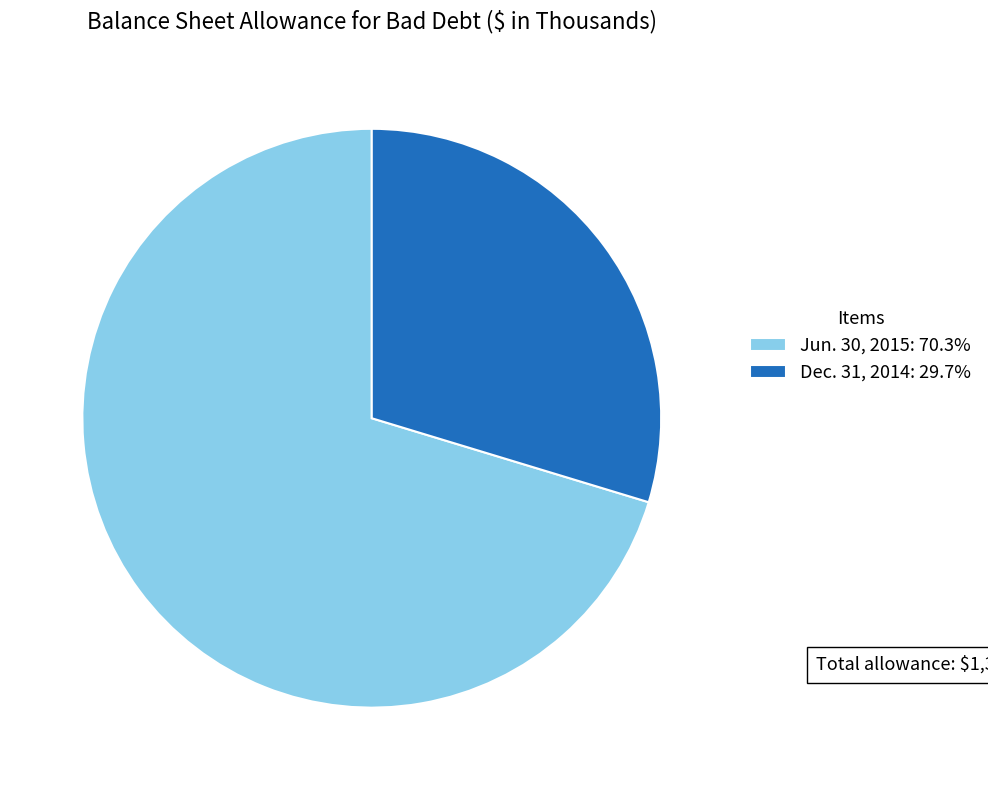

Does Dec. 31, 2014 represent more than half of the total?

No